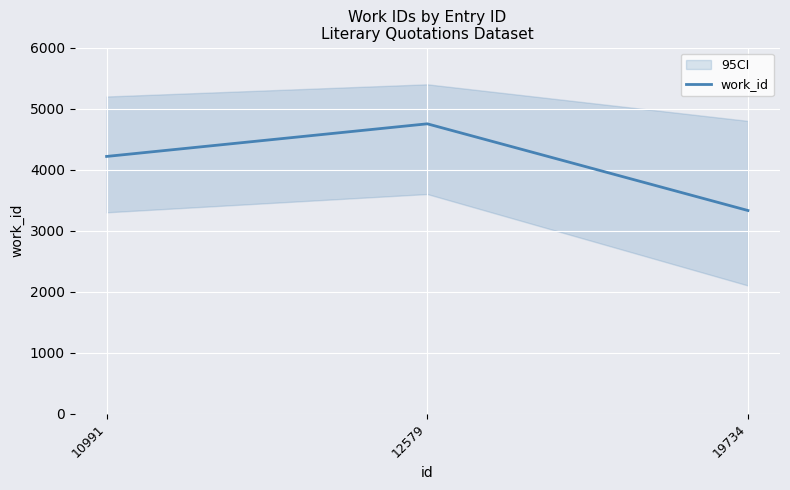

What is the difference between the values at 12579 and 19734?

1422